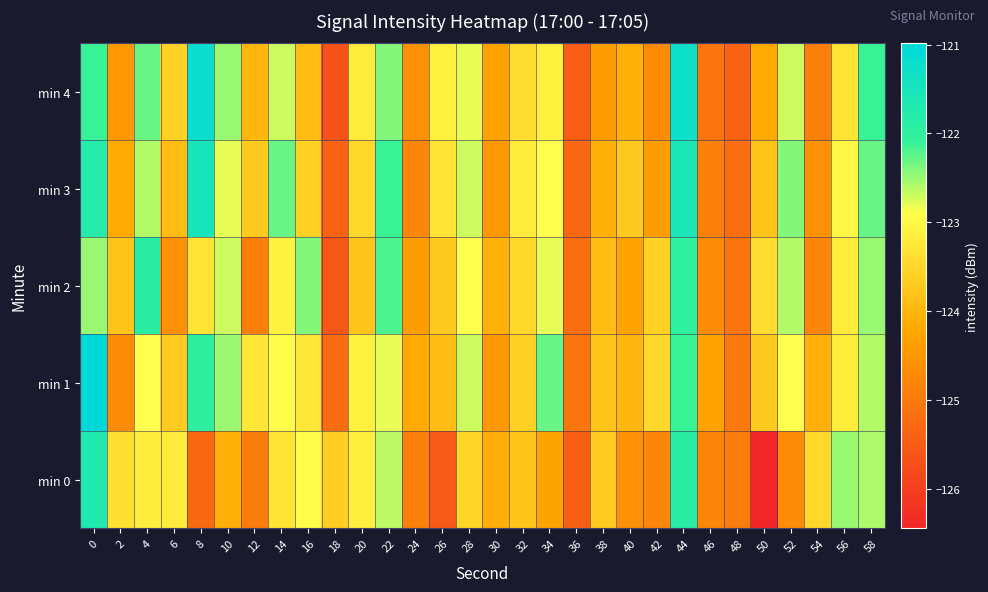

At which category is the sum across all series the highest?

44